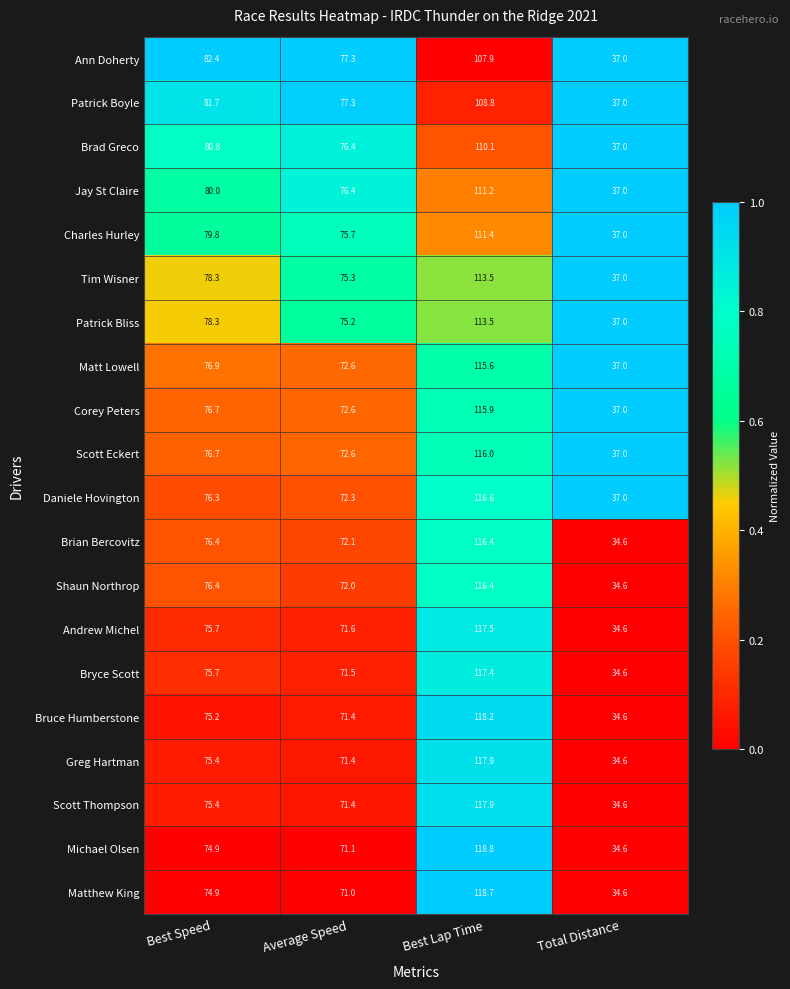

List the labels in order of Patrick Bliss value, smallest first.

Total Distance, Average Speed, Best Speed, Best Lap Time